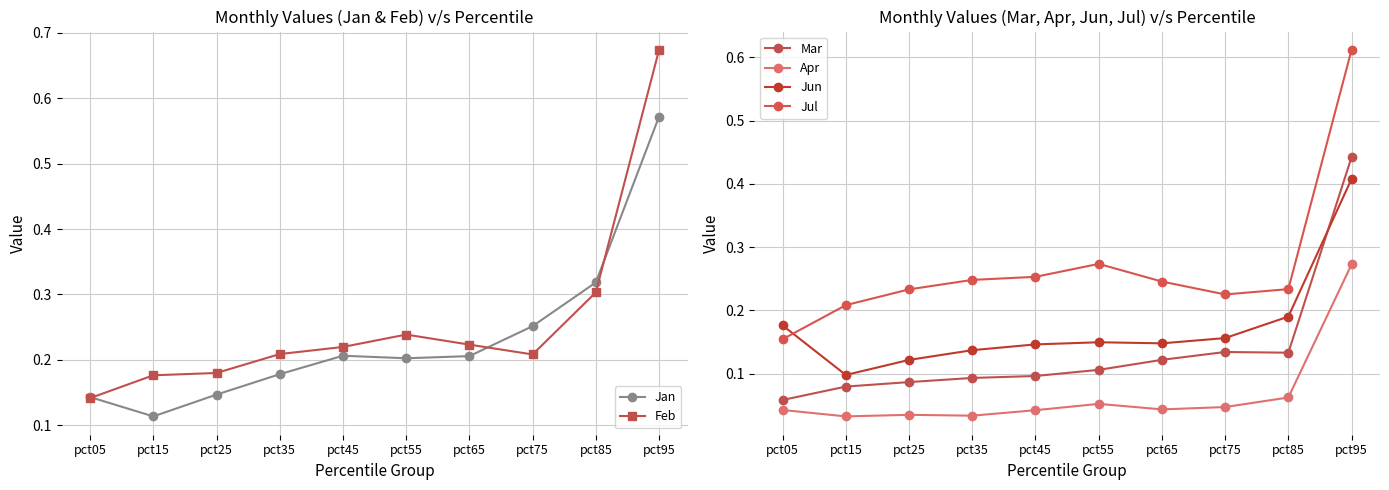

What is the approximate value of Mar at pct15?

0.1